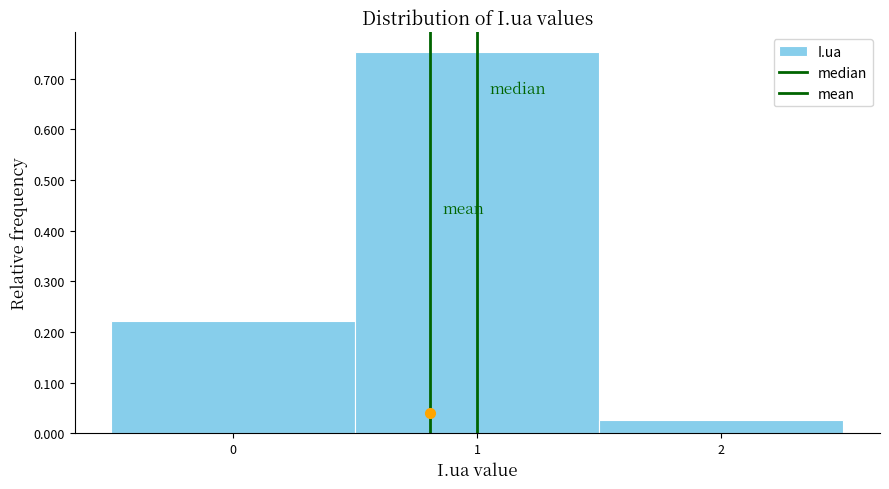

Reading left to right, list every bar in this chart as the range it spans on the x-axis followed by its height. The values are not printed on the chart, so give them approximately, as read against the axis.

-0.5 to 0.5: 0.22
0.5 to 1.5: 0.75
1.5 to 2.5: 0.03